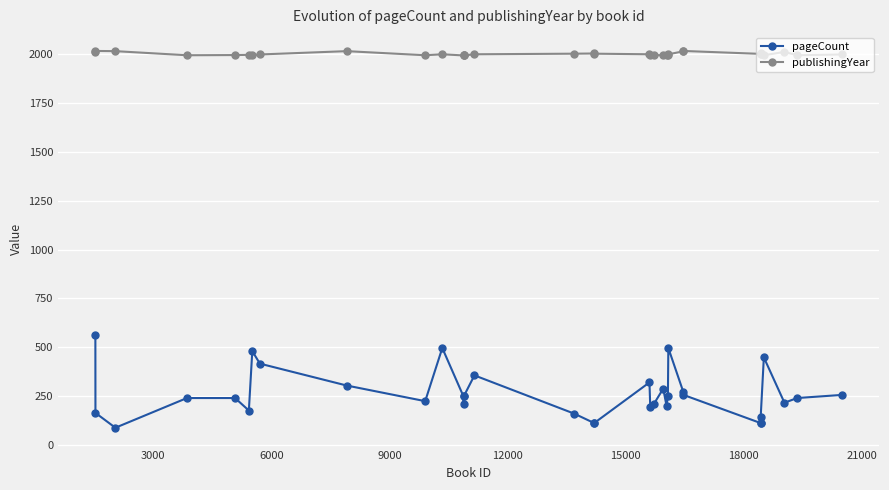

Rank the series by their maximum value, from lowest to highest.

pageCount, publishingYear